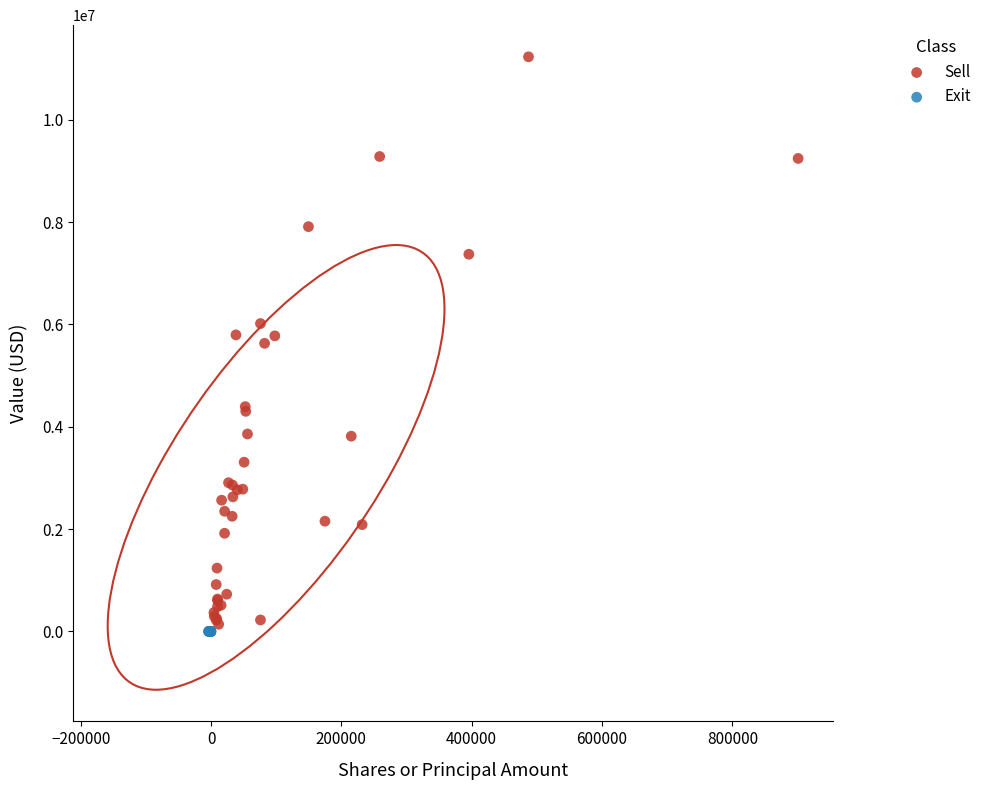

Which series contains the highest Y value?

Sell